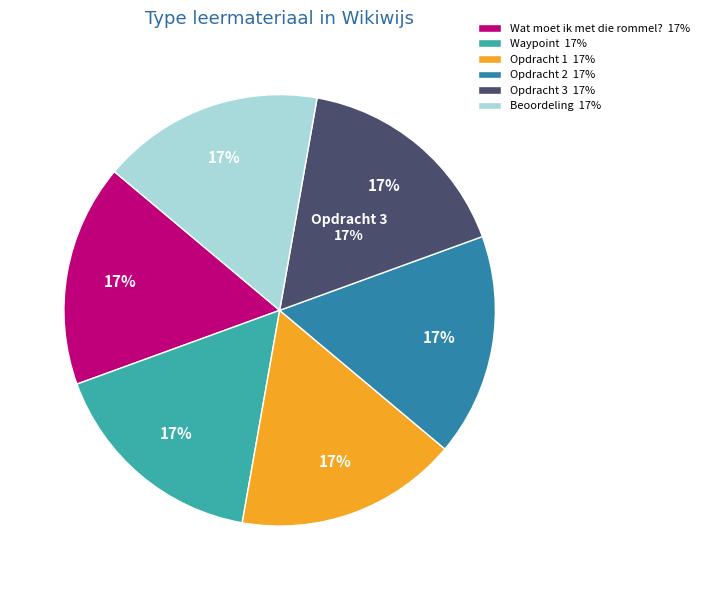

Does Opdracht 3 represent more than half of the total?

No